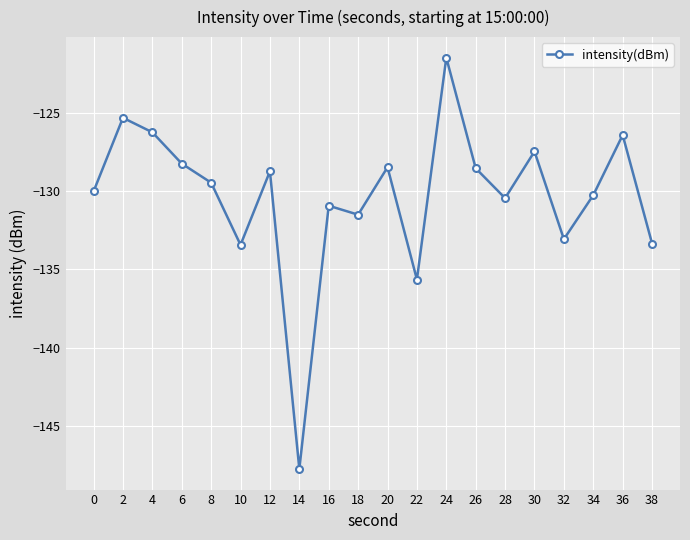

How many lines are shown in the chart?

1